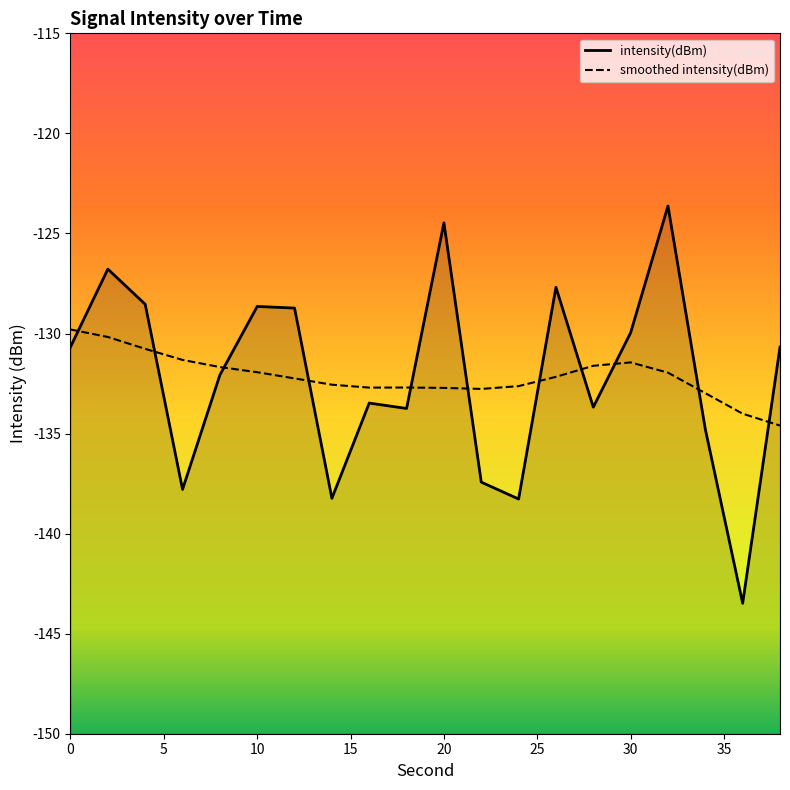

What is the smallest value displayed?

-143.5